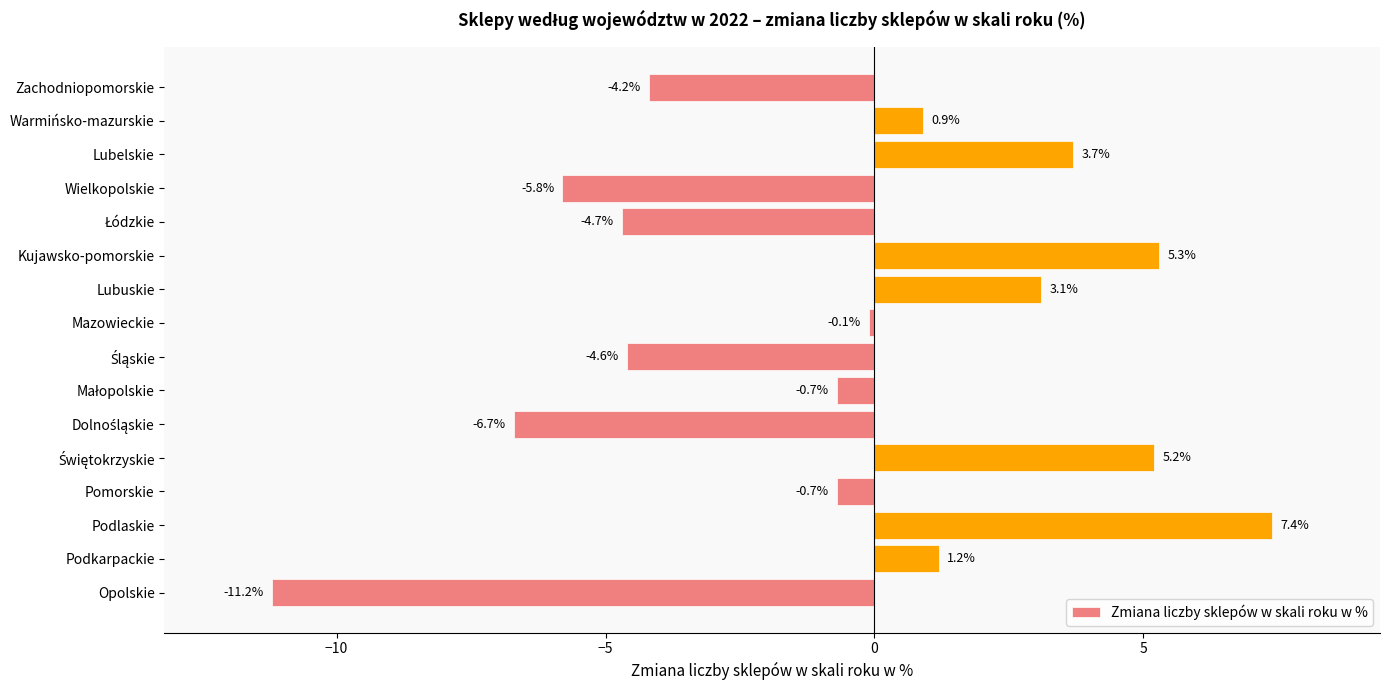

Does the chart contain stacked bars?

No